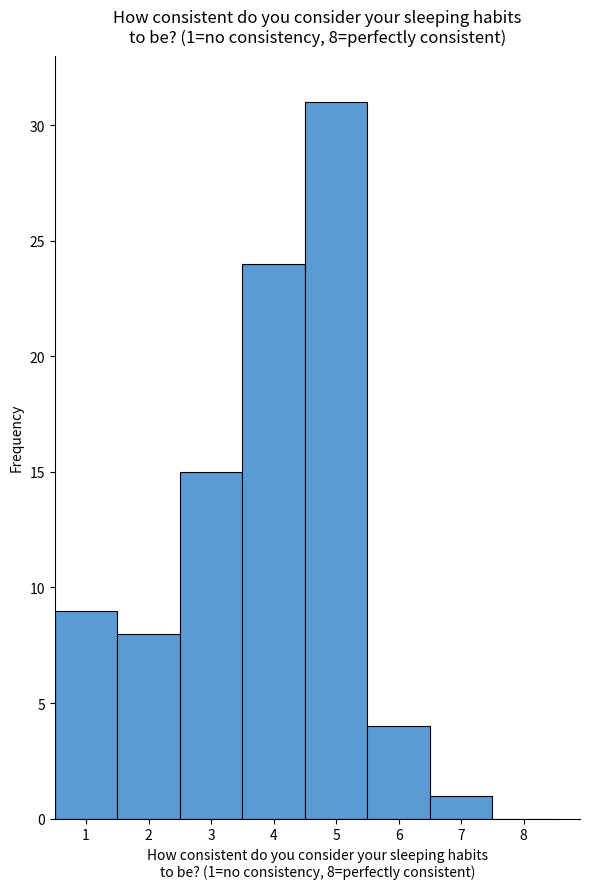

Over which range of the x-axis is the bar tallest?

4.5 to 5.5